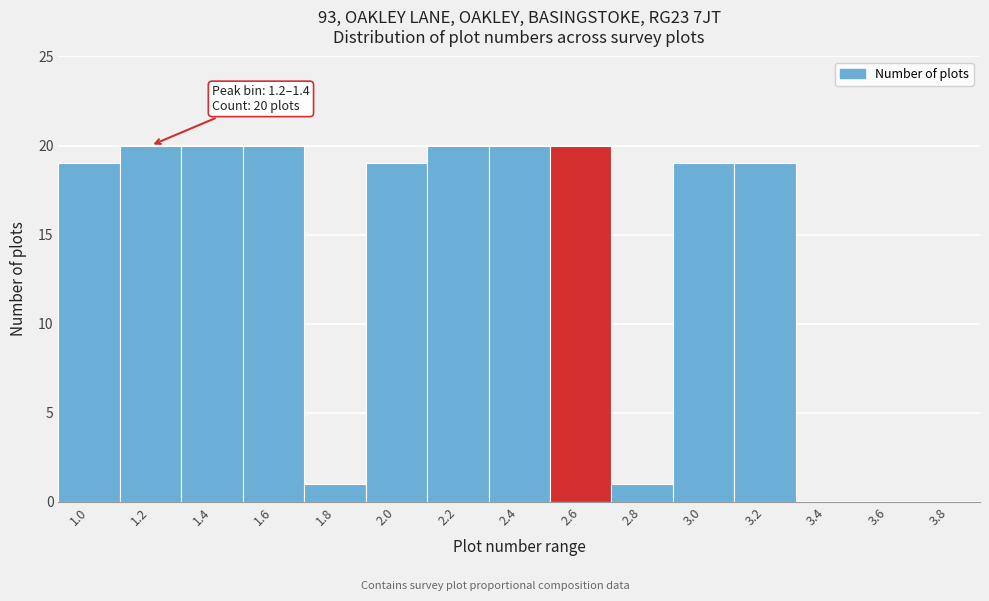

Reading left to right, extract all data points from this chart.

1.0=19	1.2=20	1.4=20	1.6=20	1.8=1	2.0=19	2.2=20	2.4=20	2.6=20	2.8=1	3.0=19	3.2=19	3.4=0	3.6=0	3.8=0